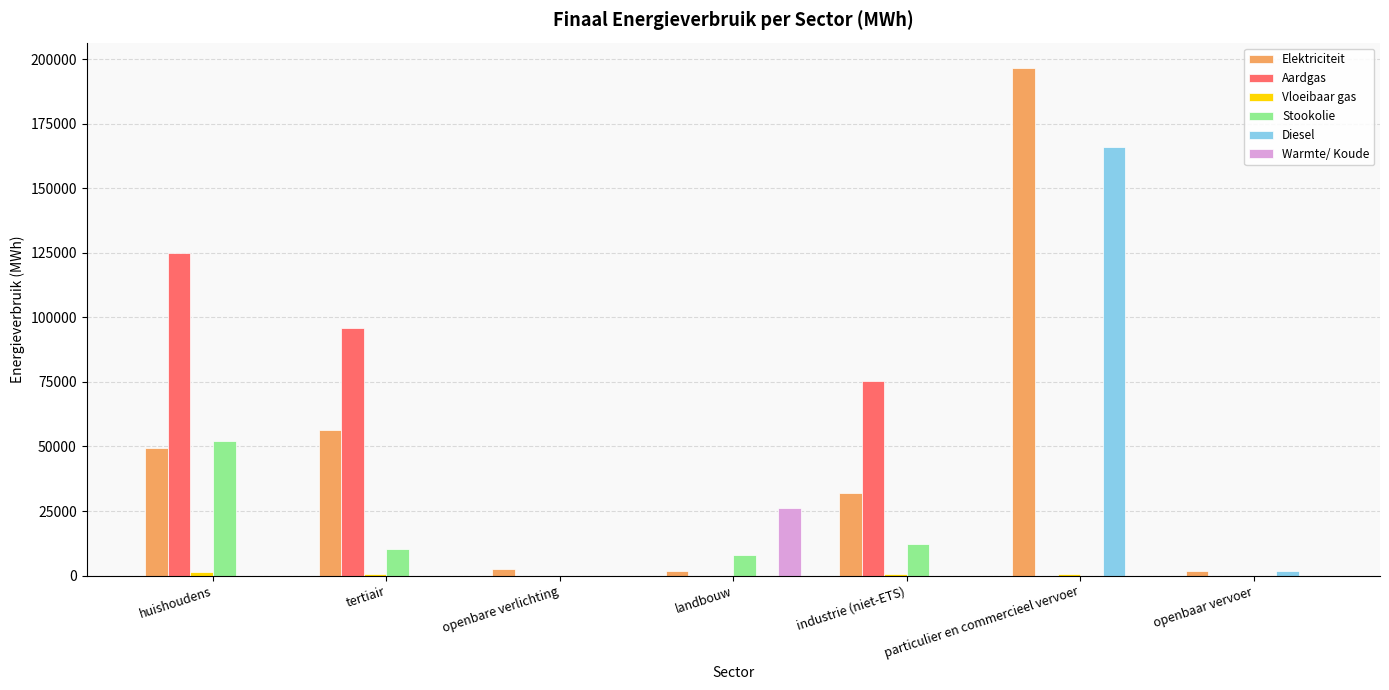

How many groups of bars are there?

7